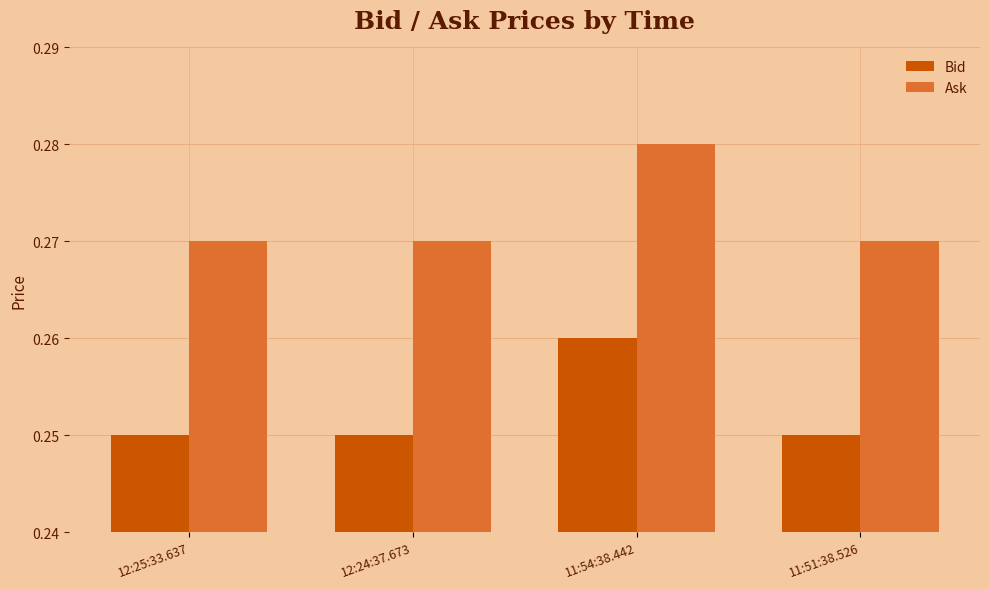

How many bars are there in each group?

2